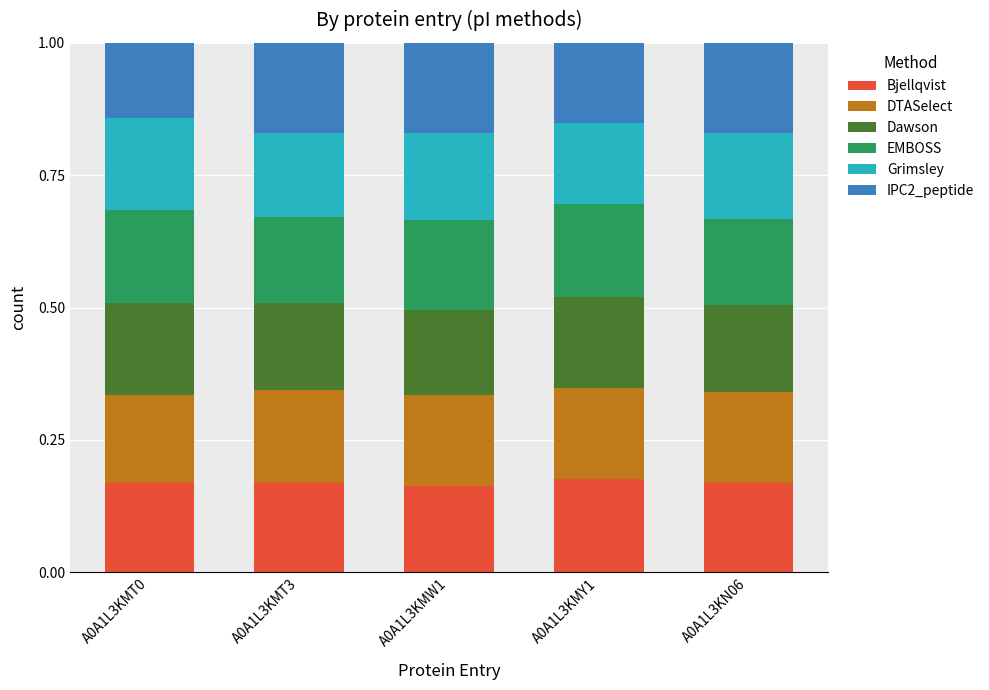

How many Bjellqvist values are between 0 and 1?

5